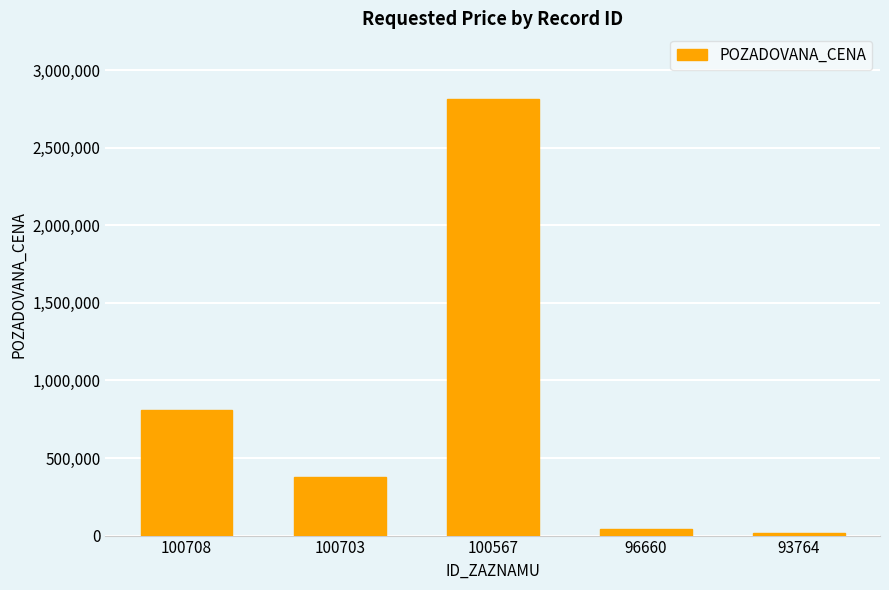

Where is the data nearest to the value 1416825?

100708